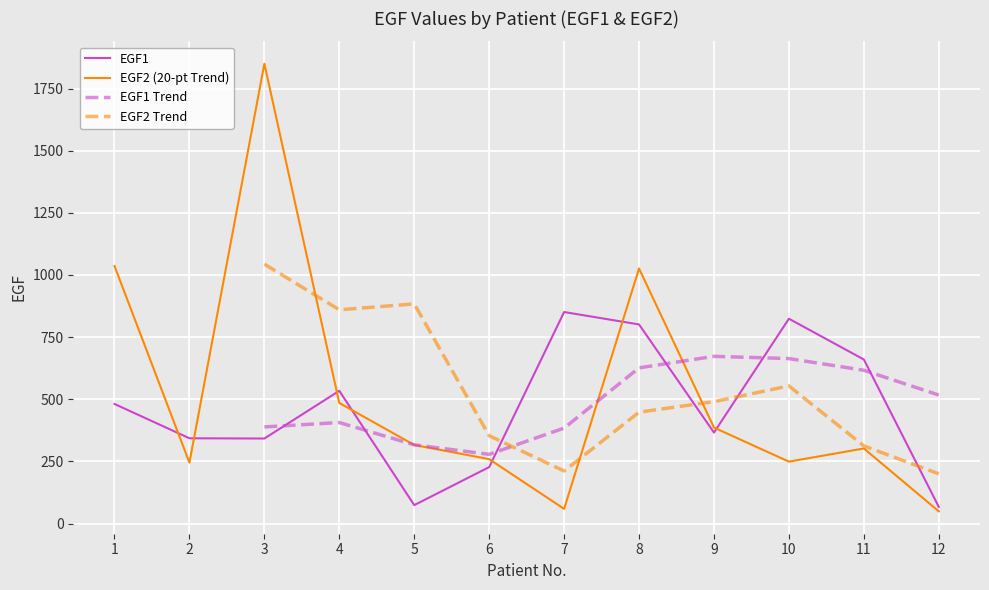

True or false: EGF1 has a value of 366 at 9.

True